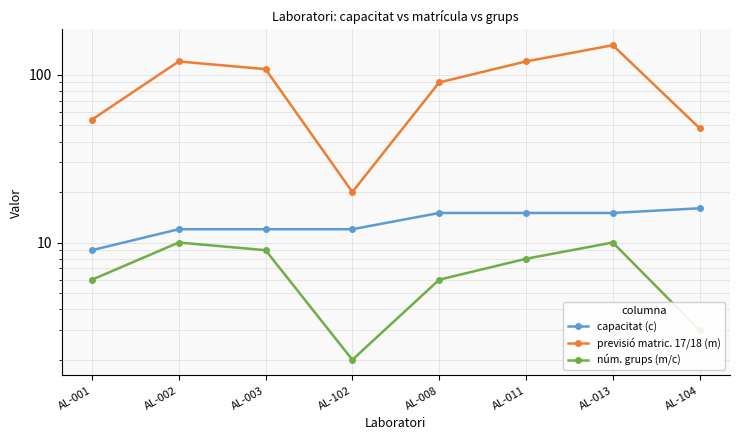

What position from the left is AL-013?

7